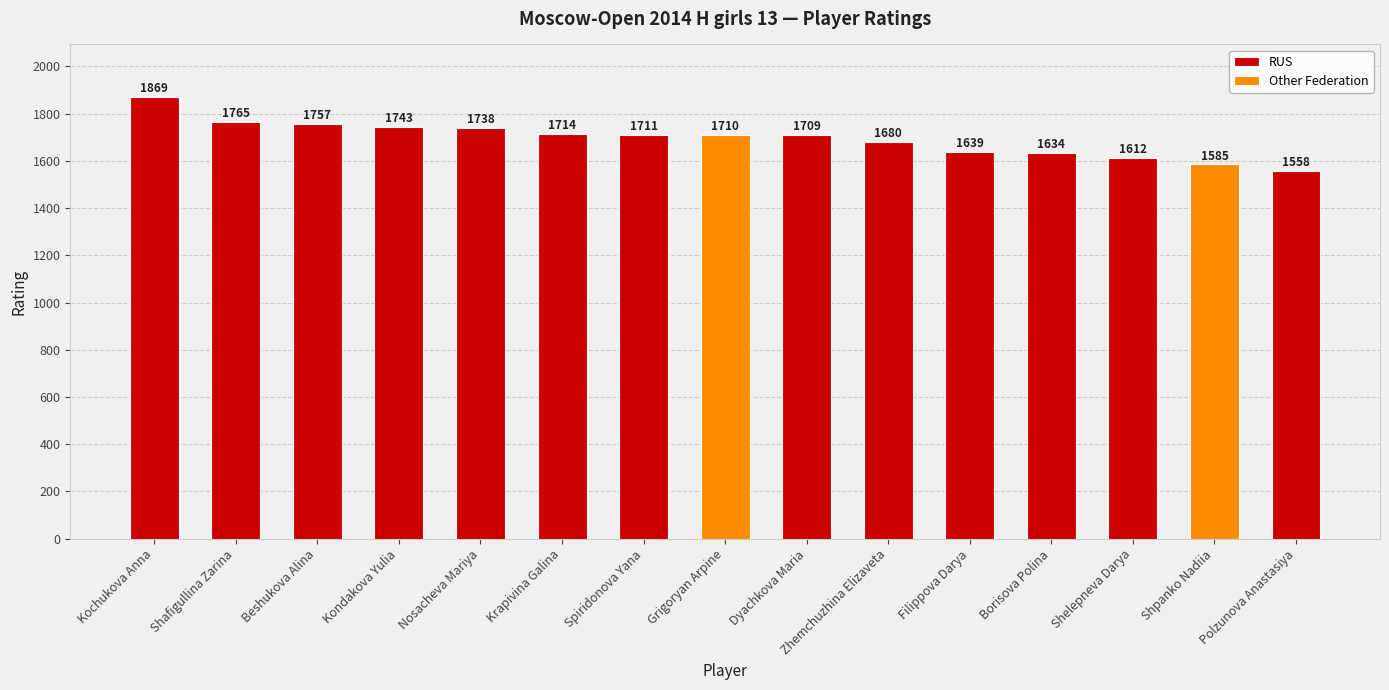

Are the bars horizontal?

No